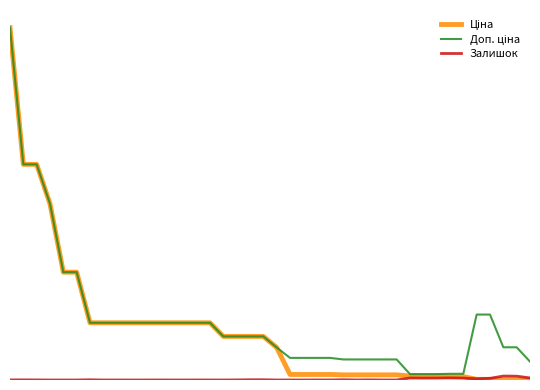

Reading left to right, extract all data points from this chart.

Ціна: 0=61434.3	1=37593.6	2=37593.6	3=30717.1	4=18796.8	5=18796.8	6=9975.0	7=9975.0	8=9975.0	9=9975.0	10=9975.0	11=9975.0	12=9975.0	13=9975.0	14=9975.0	15=9975.0	16=7596.5	17=7596.5	18=7596.5	19=7596.5	20=5673.8	21=963.5	22=963.5	23=963.5	24=963.5	25=895.9	26=895.9	27=895.9	28=895.9	29=895.9	30=693.7	31=693.7	32=693.7	33=589.9	34=589.9	35=114.1	36=114.1	37=57.0	38=57.0	39=32.0
Доп. ціна: 0=61434.3	1=37593.6	2=37593.6	3=30717.1	4=18796.8	5=18796.8	6=9975.0	7=9975.0	8=9975.0	9=9975.0	10=9975.0	11=9975.0	12=9975.0	13=9975.0	14=9975.0	15=9975.0	16=7596.5	17=7596.5	18=7596.5	19=7596.5	20=5673.8	21=3854.0	22=3854.0	23=3854.0	24=3854.0	25=3583.6	26=3583.6	27=3583.6	28=3583.6	29=3583.6	30=1024.6	31=1024.6	32=1024.6	33=1081.7	34=1081.7	35=11410.0	36=11410.0	37=5705.0	38=5705.0	39=3205.0
Залишок: 0=16.0	1=23.0	2=13.0	3=0.0	4=0.0	5=0.0	6=39.0	7=0.0	8=3.0	9=0.0	10=0.0	11=9.0	12=1.0	13=0.0	14=7.0	15=5.0	16=0.0	17=16.0	18=41.0	19=43.0	20=4.0	21=6.0	22=4.0	23=13.0	24=9.0	25=43.0	26=9.0	27=27.0	28=7.0	29=7.0	30=348.0	31=331.0	32=334.0	33=374.0	34=334.0	35=218.0	36=290.0	37=686.0	38=665.0	39=360.0